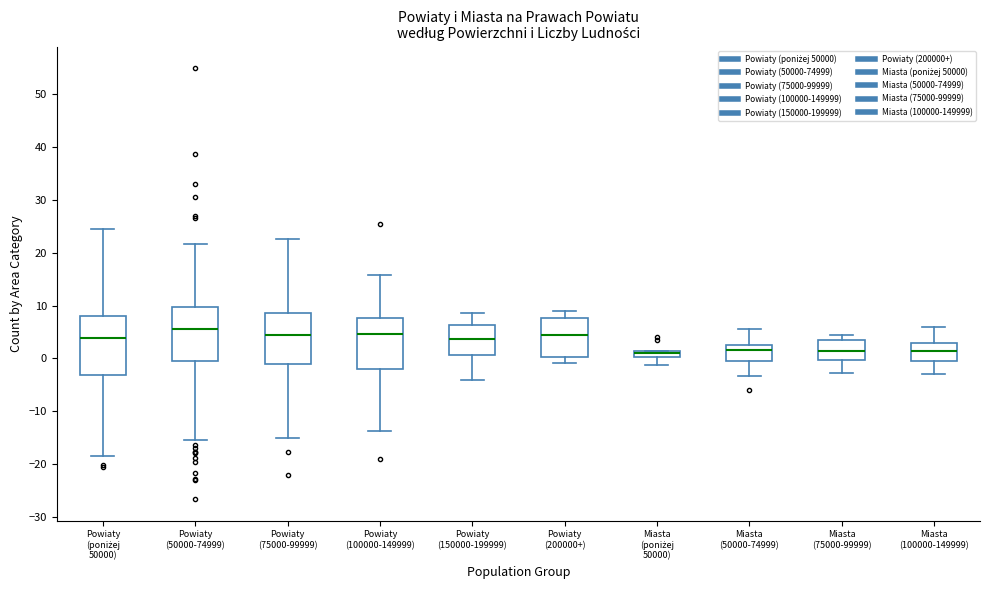

Where does the median line of the box for Miasta (50000-74999) sit on the y-axis? The values are not printed on the chart, so give them approximately, as read against the axis.

2